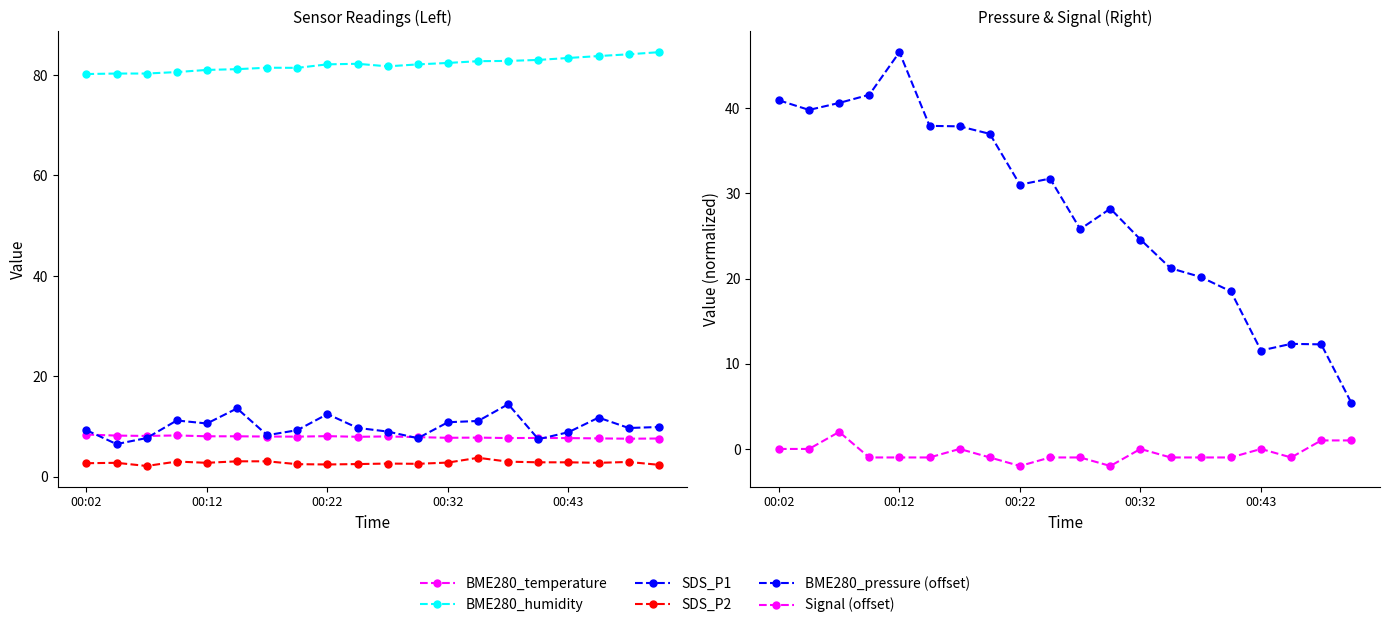

How many lines are shown in the chart?

6